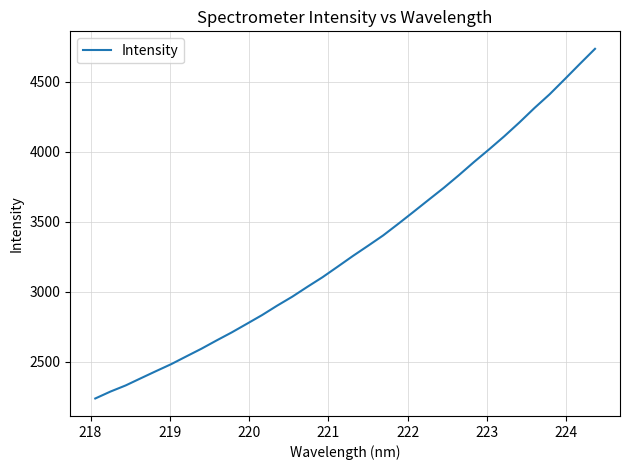

How many lines are shown in the chart?

1